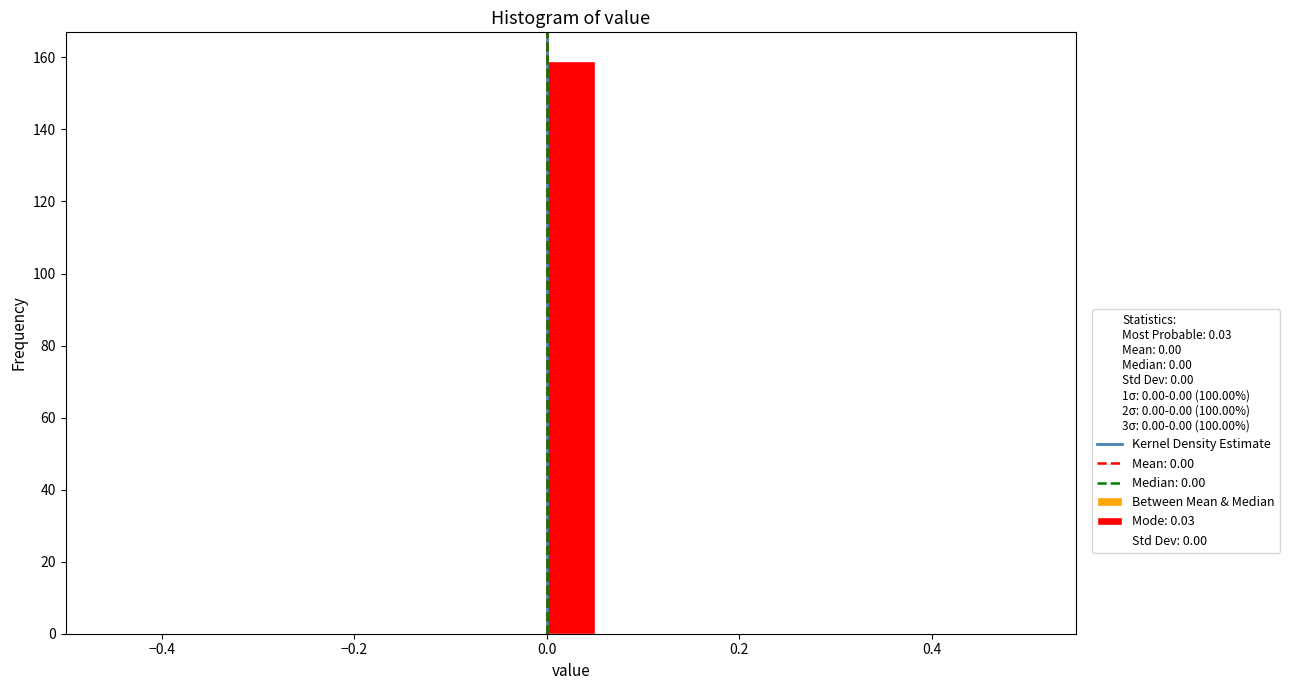

Read against the x-axis, roughly where is the centre of the tallest bar?

0.02